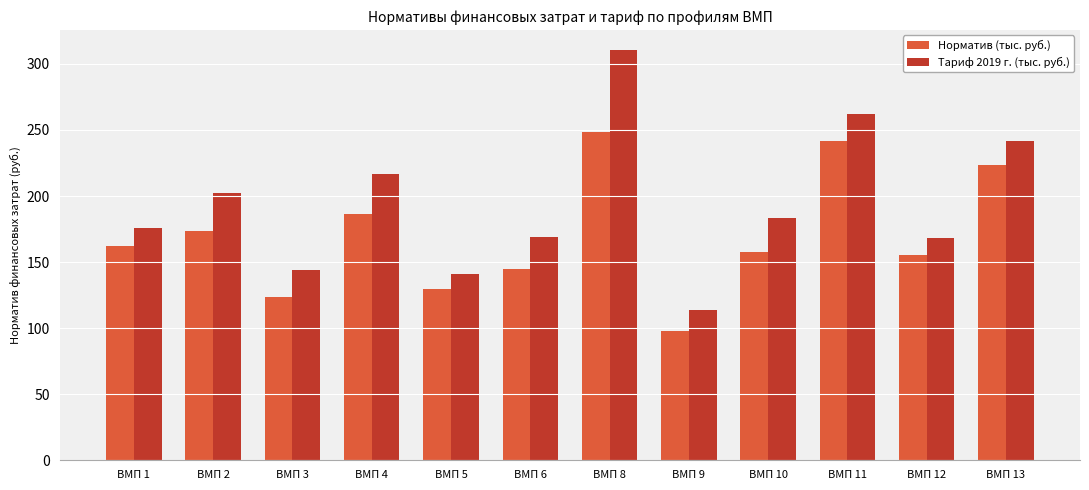

At how many categories does at least one series exceed 123?

11